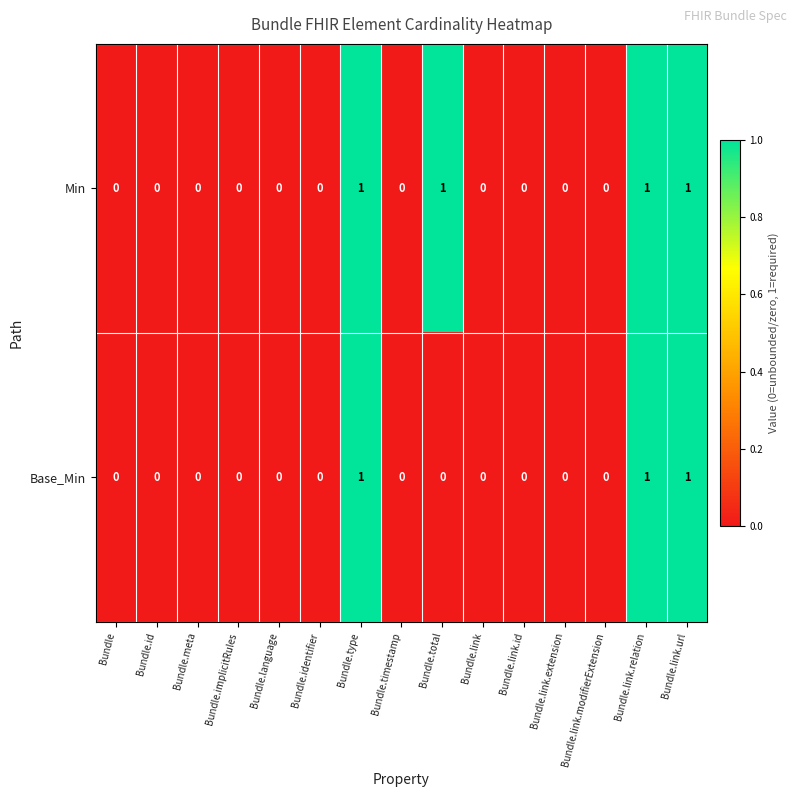

Which series changed the most between Bundle.meta and Bundle.total?

Min